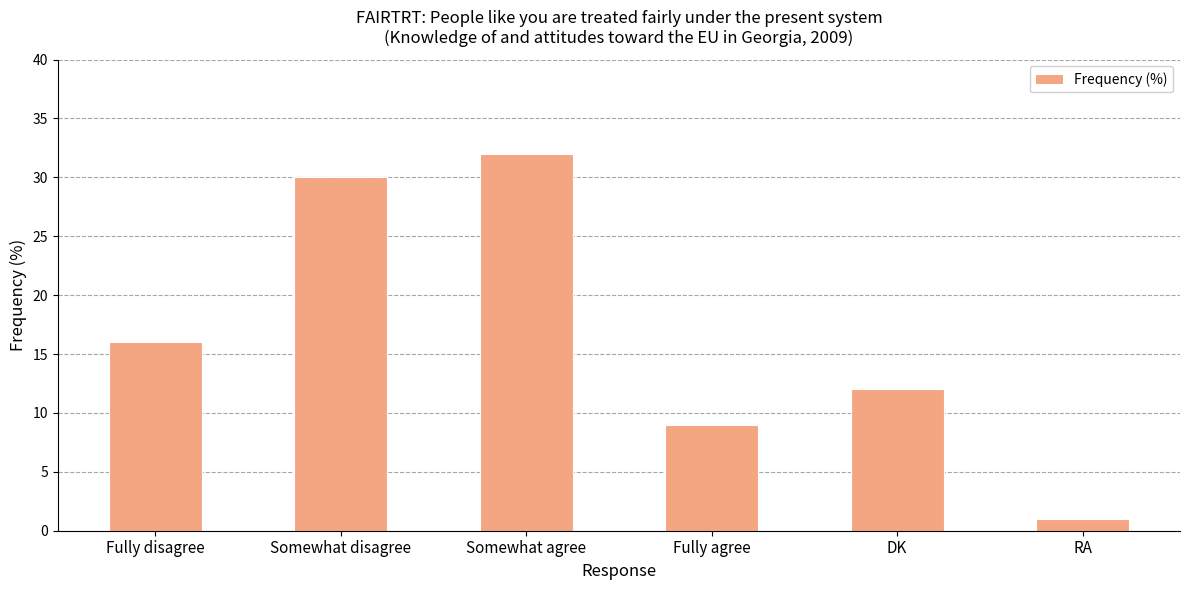

What is the difference between the maximum and minimum values?

31